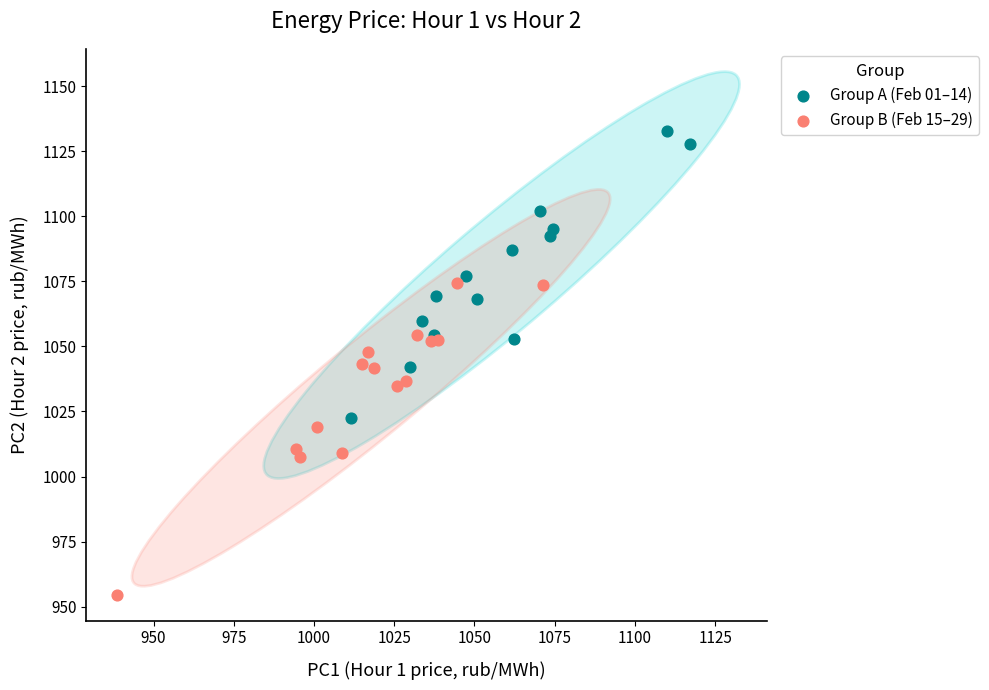

Which series has the widest spread of Y values?

Group B (Feb 15–29)